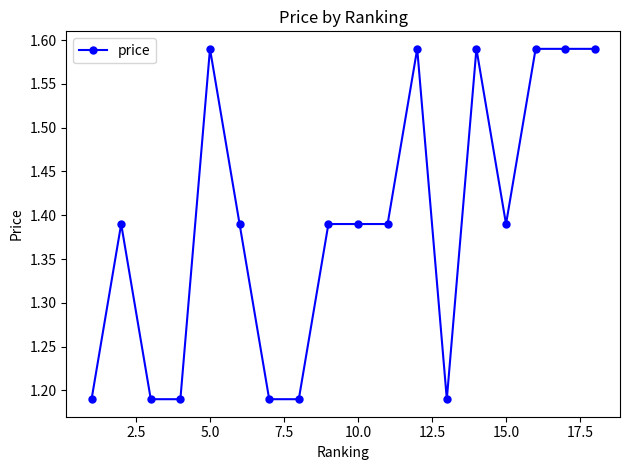

What is the sum of all values?

25.0